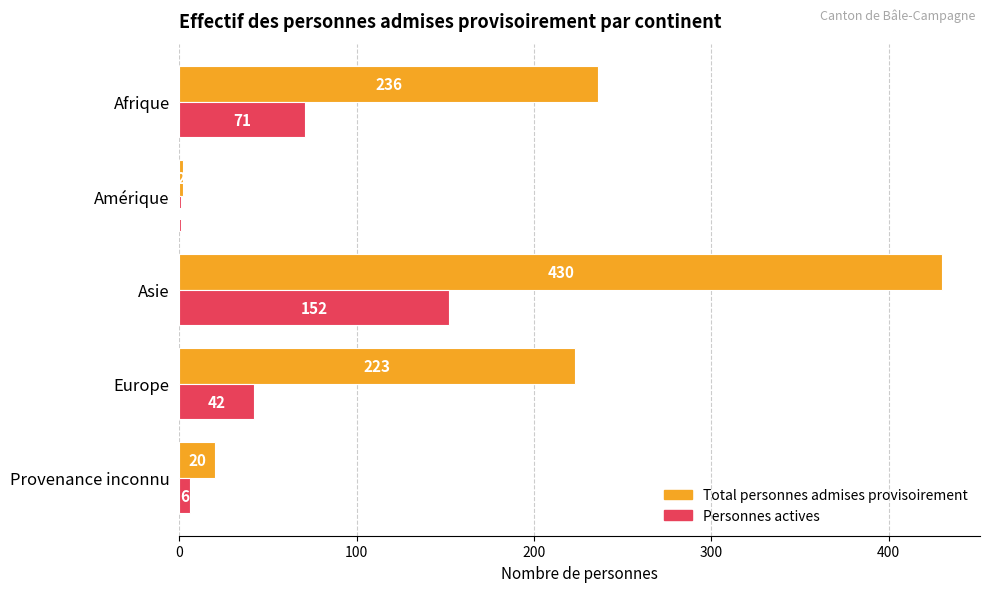

What is the greatest value displayed?

430